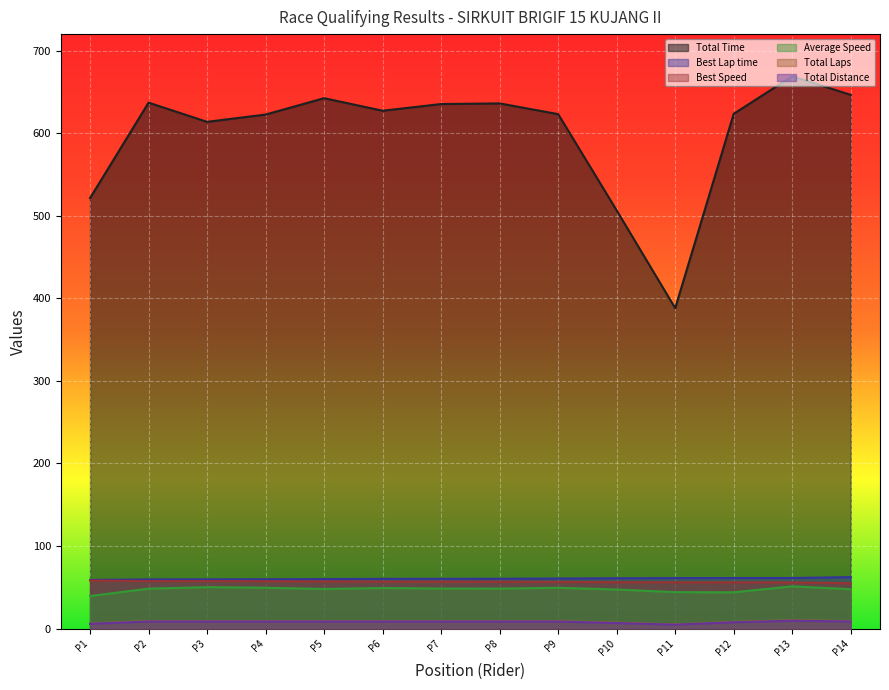

Which series has the largest range (max minus min)?

Total Time